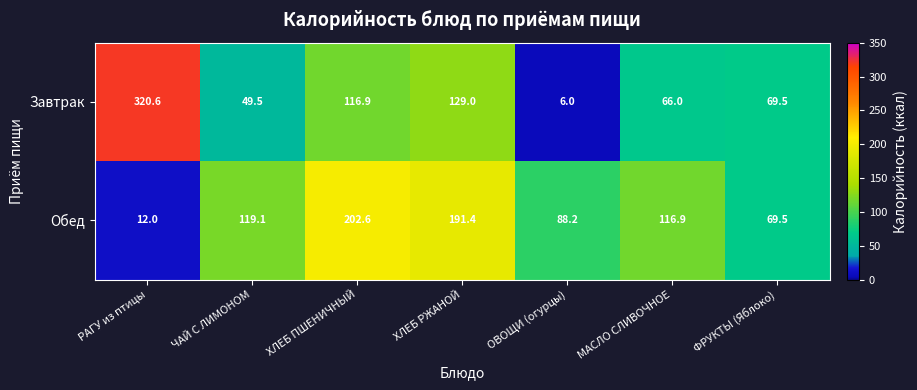

Reading left to right, extract all data points from this chart.

Завтрак: РАГУ из птицы=320.6	ЧАЙ С ЛИМОНОМ=49.5	ХЛЕБ ПШЕНИЧНЫЙ=116.9	ХЛЕБ РЖАНОЙ=129.0	ОВОЩИ (огурцы)=6.0	МАСЛО СЛИВОЧНОЕ=66.0	ФРУКТЫ (Яблоко)=69.5
Обед: РАГУ из птицы=12.0	ЧАЙ С ЛИМОНОМ=119.1	ХЛЕБ ПШЕНИЧНЫЙ=202.6	ХЛЕБ РЖАНОЙ=191.4	ОВОЩИ (огурцы)=88.2	МАСЛО СЛИВОЧНОЕ=116.9	ФРУКТЫ (Яблоко)=69.5